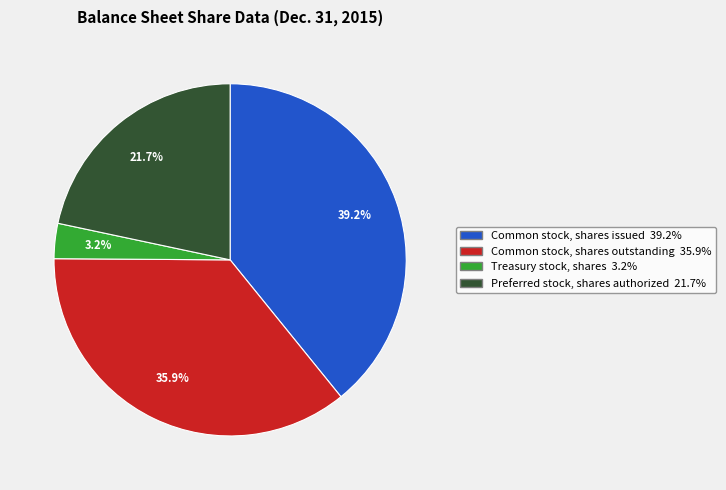

Count the number of slices in the pie.

4